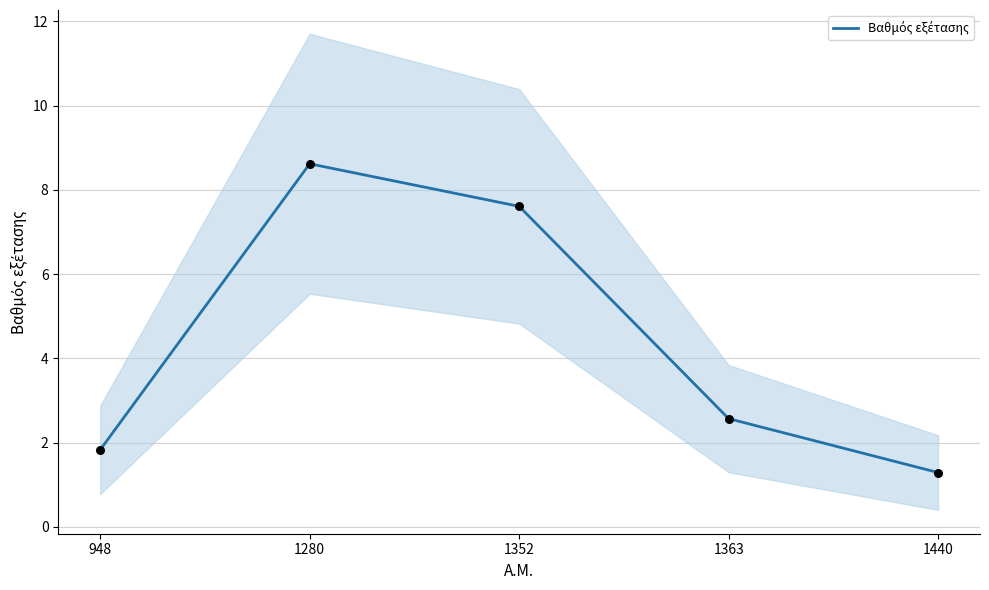

What is the change in value from 948 to 1440?

-0.5